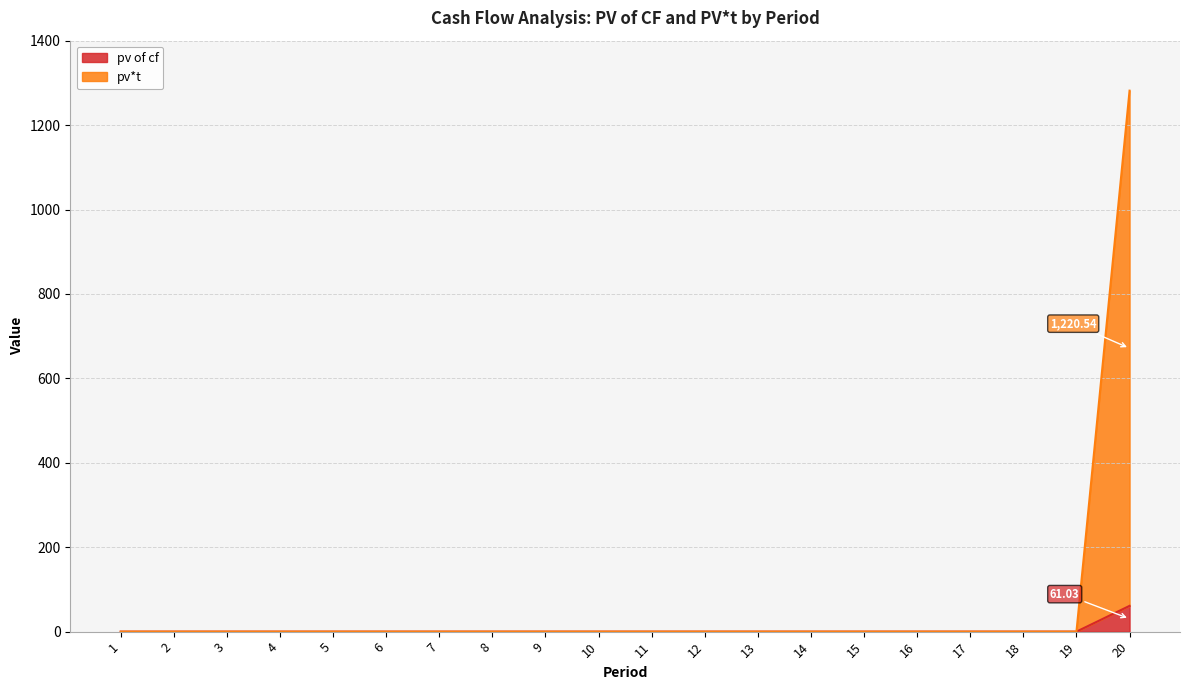

Does the chart display data point markers on the line(s)?

No